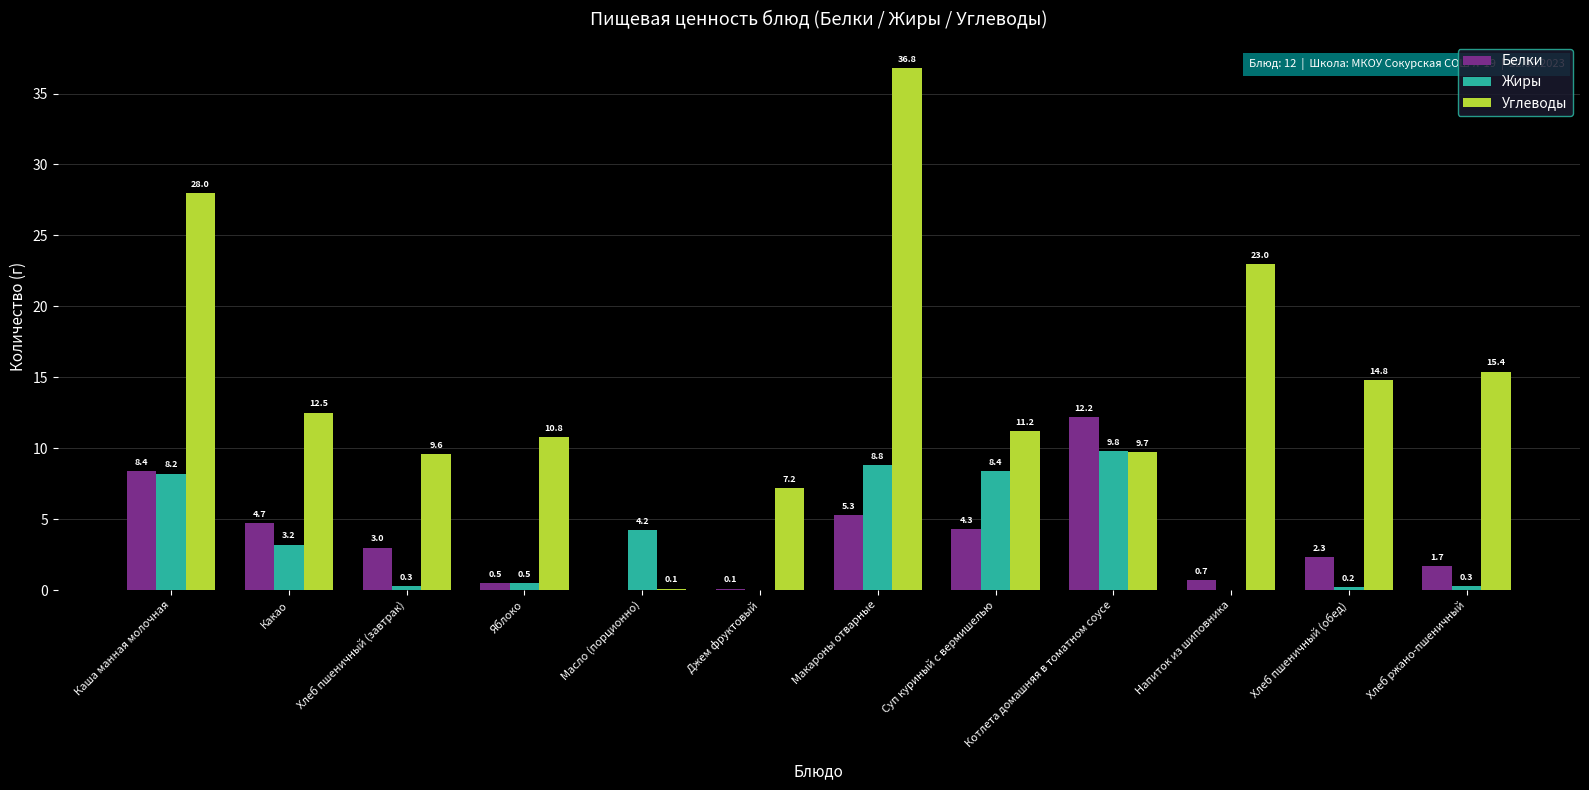

At which label does Углеводы first exceed 12?

Каша манная молочная